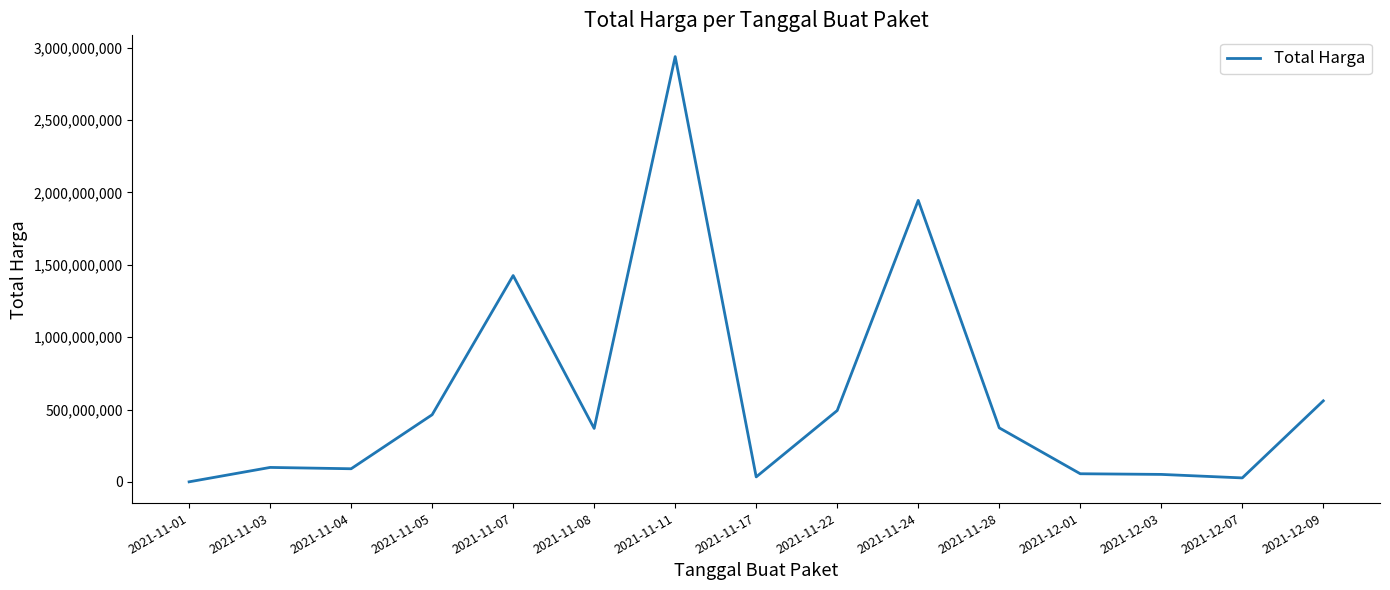

What is the greatest value displayed?

2939003240